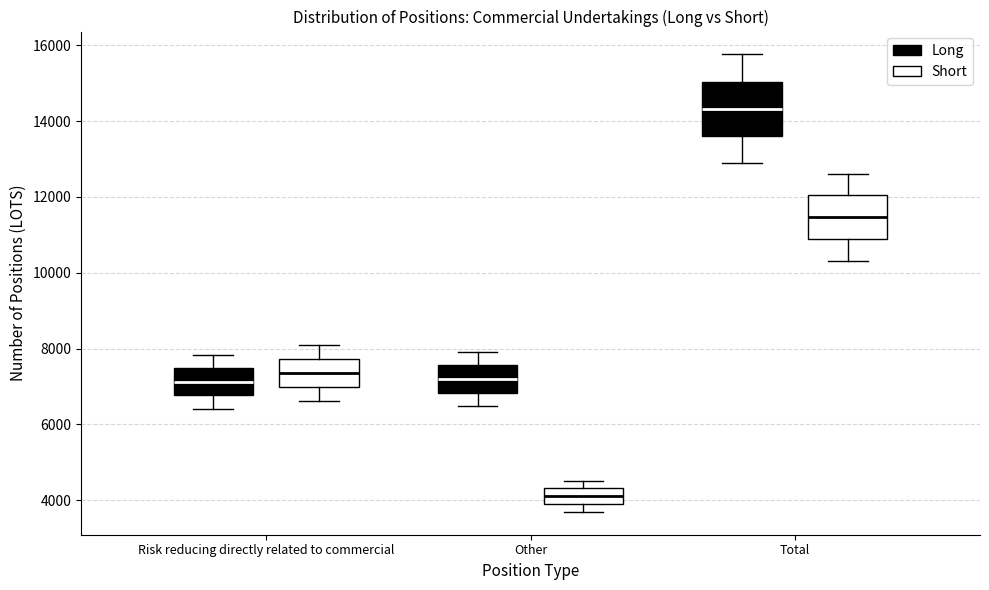

Which box has the highest median line?

Total (Long)